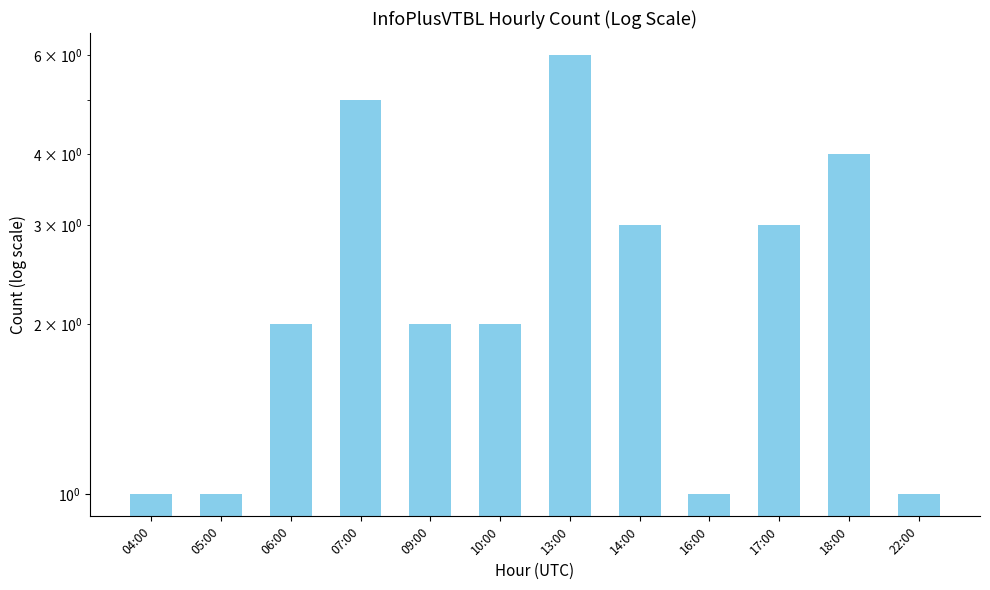

What is the ratio of the value at 06:00 to the value at 16:00?

2.0